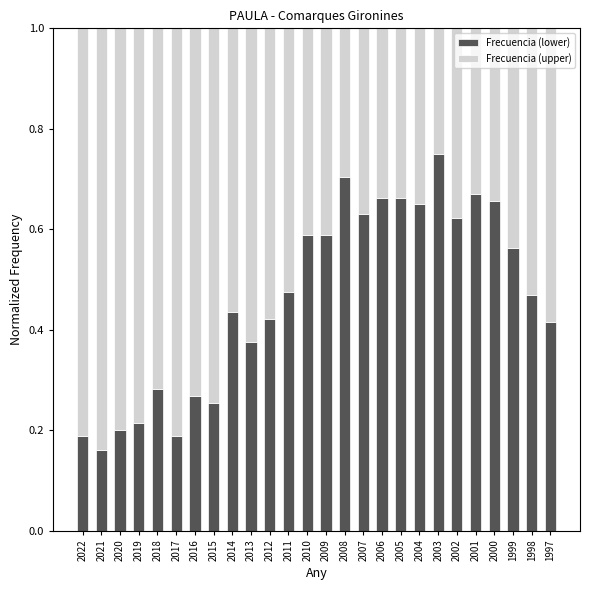

How many Frecuencia (lower) values are between 0 and 1?

26